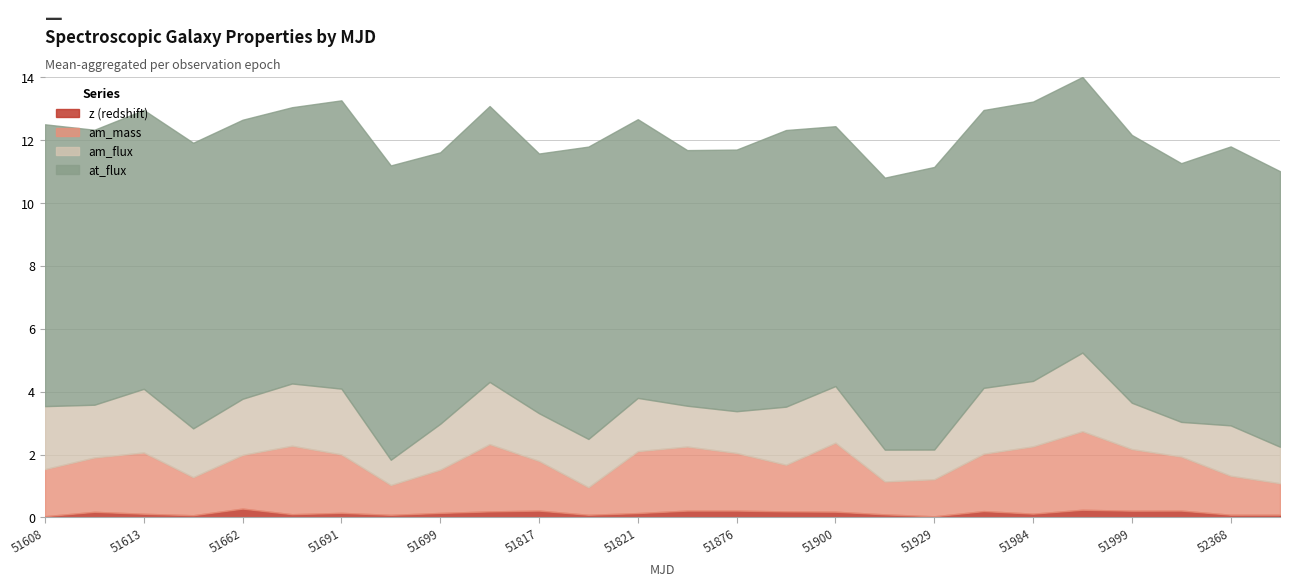

Reading left to right, what are all the values shown in this chart?

z: 51608=0.0	51612=0.2	51613=0.1	51614=0.1	51662=0.3	51663=0.1	51691=0.1	51692=0.1	51699=0.1	51816=0.2	51817=0.2	51820=0.1	51821=0.1	51869=0.2	51876=0.2	51877=0.2	51900=0.2	51913=0.1	51929=0.0	51955=0.2	51984=0.1	51986=0.2	51999=0.2	52238=0.2	52368=0.1	52370=0.1
at_flux: 51608=9.0	51612=8.7	51613=8.9	51614=9.1	51662=8.9	51663=8.8	51691=9.2	51692=9.4	51699=8.6	51816=8.8	51817=8.3	51820=9.3	51821=8.9	51869=8.1	51876=8.3	51877=8.8	51900=8.3	51913=8.7	51929=9.0	51955=8.8	51984=8.9	51986=8.8	51999=8.5	52238=8.2	52368=8.9	52370=8.8
am_flux: 51608=2.0	51612=1.7	51613=2.0	51614=1.6	51662=1.8	51663=2.0	51691=2.1	51692=0.8	51699=1.5	51816=2.0	51817=1.5	51820=1.5	51821=1.7	51869=1.3	51876=1.3	51877=1.8	51900=1.8	51913=1.0	51929=0.9	51955=2.1	51984=2.1	51986=2.5	51999=1.5	52238=1.1	52368=1.6	52370=1.2
am_mass: 51608=1.5	51612=1.7	51613=1.9	51614=1.2	51662=1.7	51663=2.2	51691=1.9	51692=0.9	51699=1.4	51816=2.1	51817=1.6	51820=0.9	51821=2.0	51869=2.0	51876=1.8	51877=1.5	51900=2.2	51913=1.0	51929=1.2	51955=1.8	51984=2.1	51986=2.5	51999=2.0	52238=1.7	52368=1.2	52370=1.0